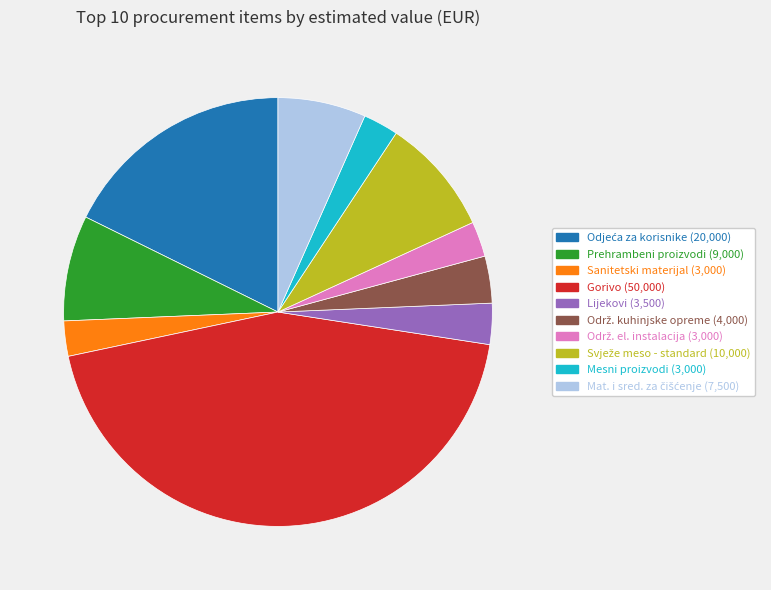

Does any single category account for the majority?

No